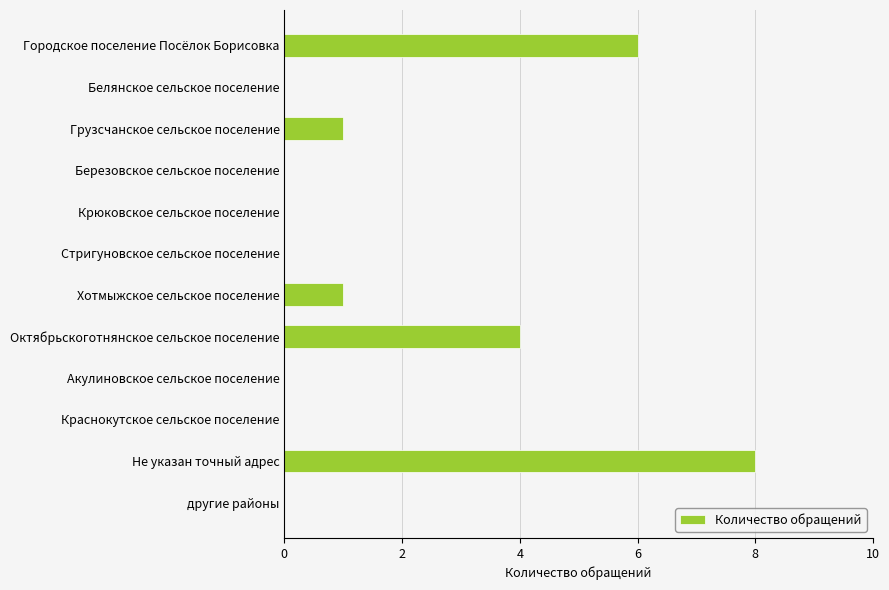

What is the sum of all values?

20